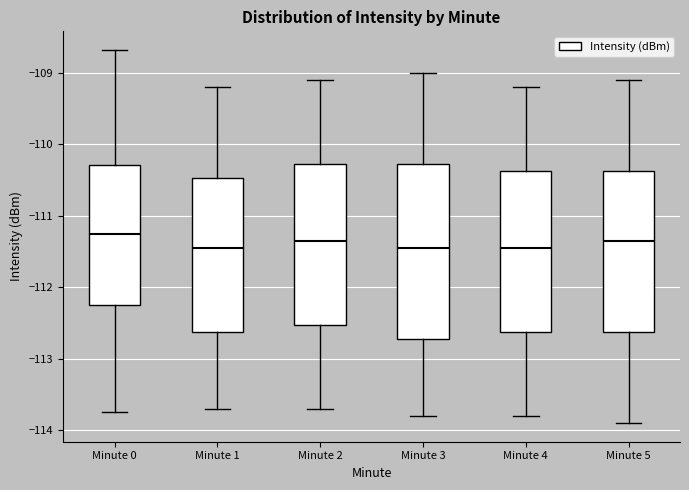

Which box is the tallest, from its lower edge to its upper edge?

Minute 3